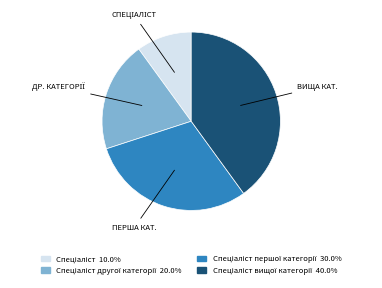

Is there a majority slice in this chart?

No